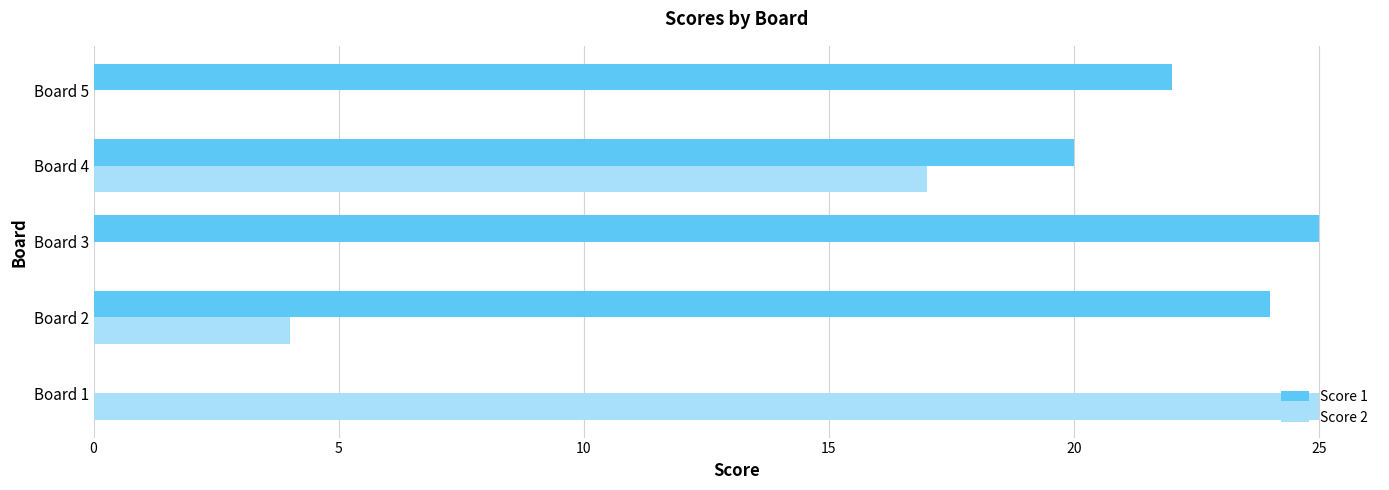

Count the number of data series in this chart.

2